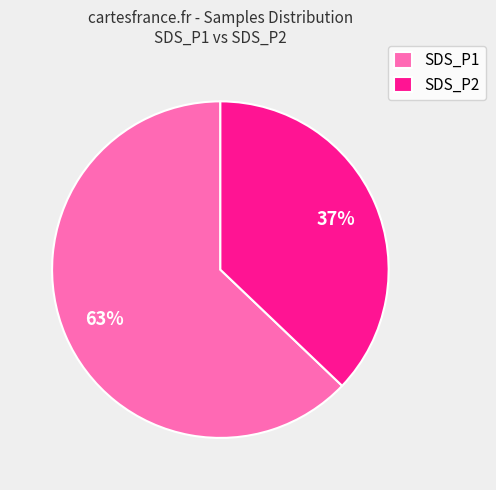

To the nearest percent, what is the difference between the SDS_P2 and SDS_P1 slice percentages?

26%